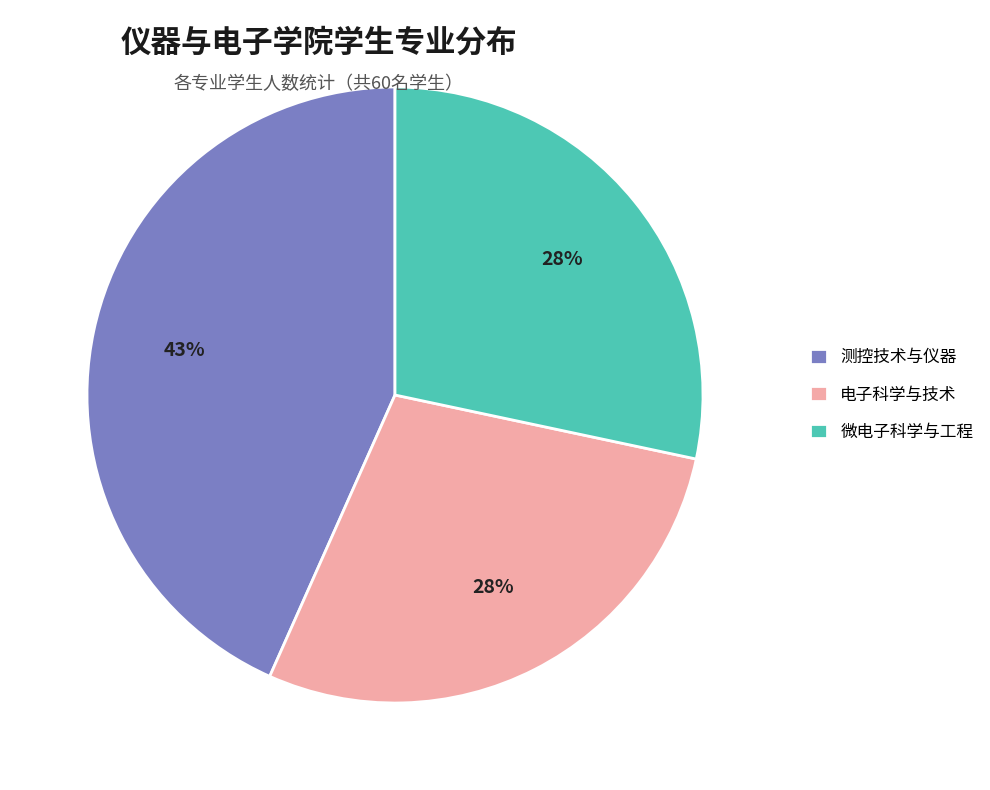

To the nearest percent, what portion does 电子科学与技术 represent?

28%